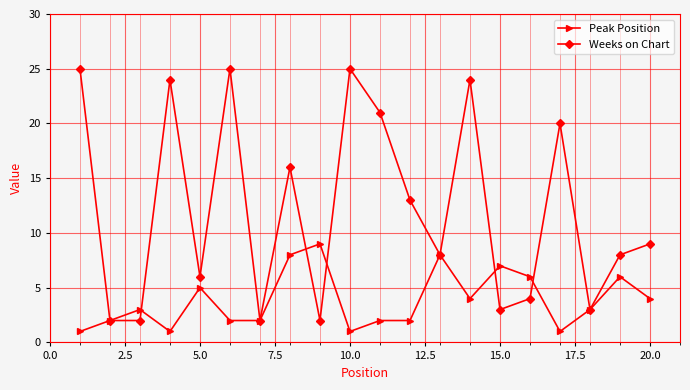

What is the minimum value for Peak Position?

1